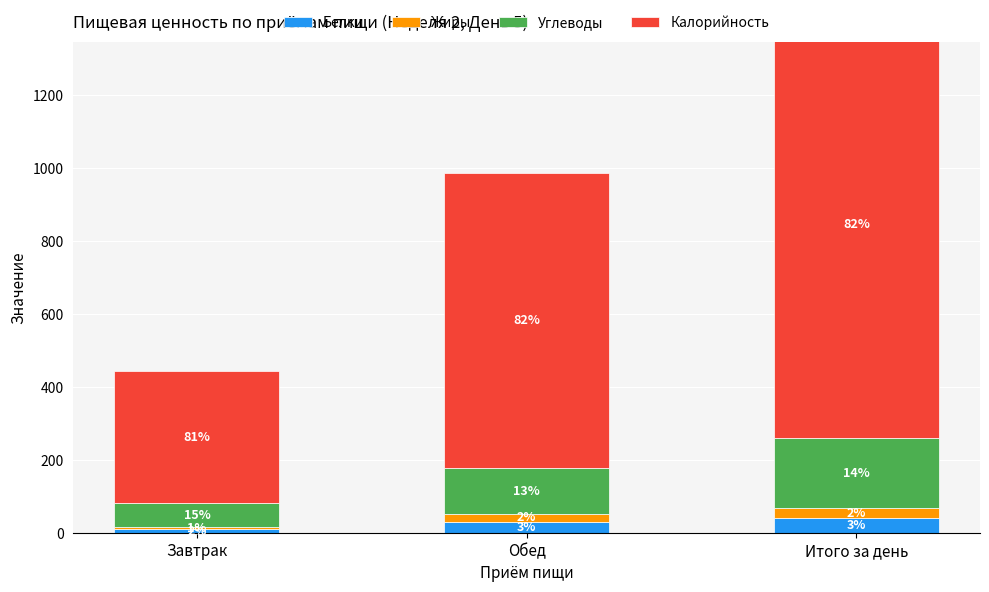

Where is Углеводы nearest to the value 130?

Обед